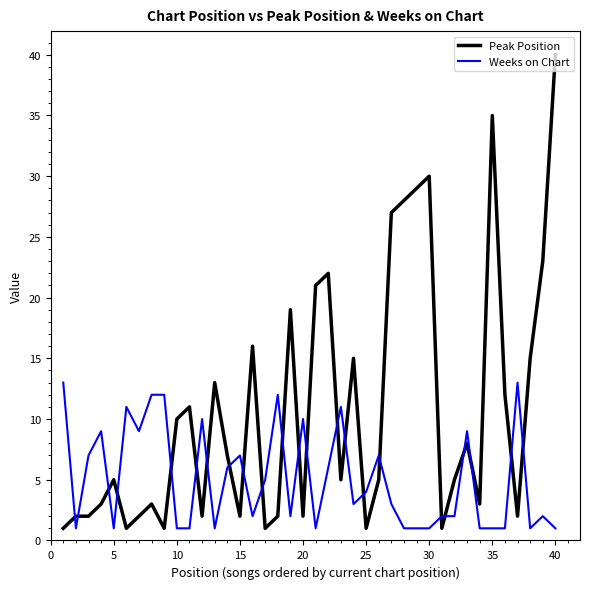

Which series has the largest range (max minus min)?

Peak Position